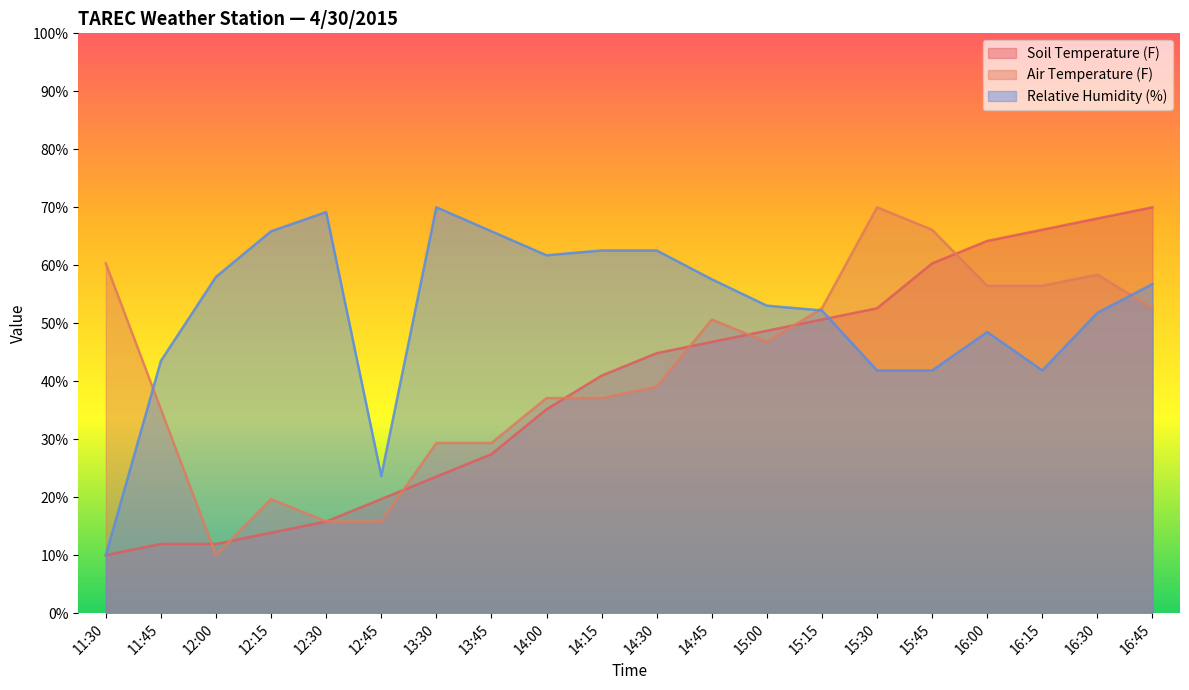

At which label does Soil Temperature (F) first exceed 44?

14:30